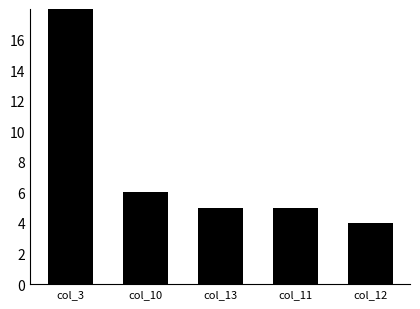

What is the label of the 3rd bar from the right?

col_13